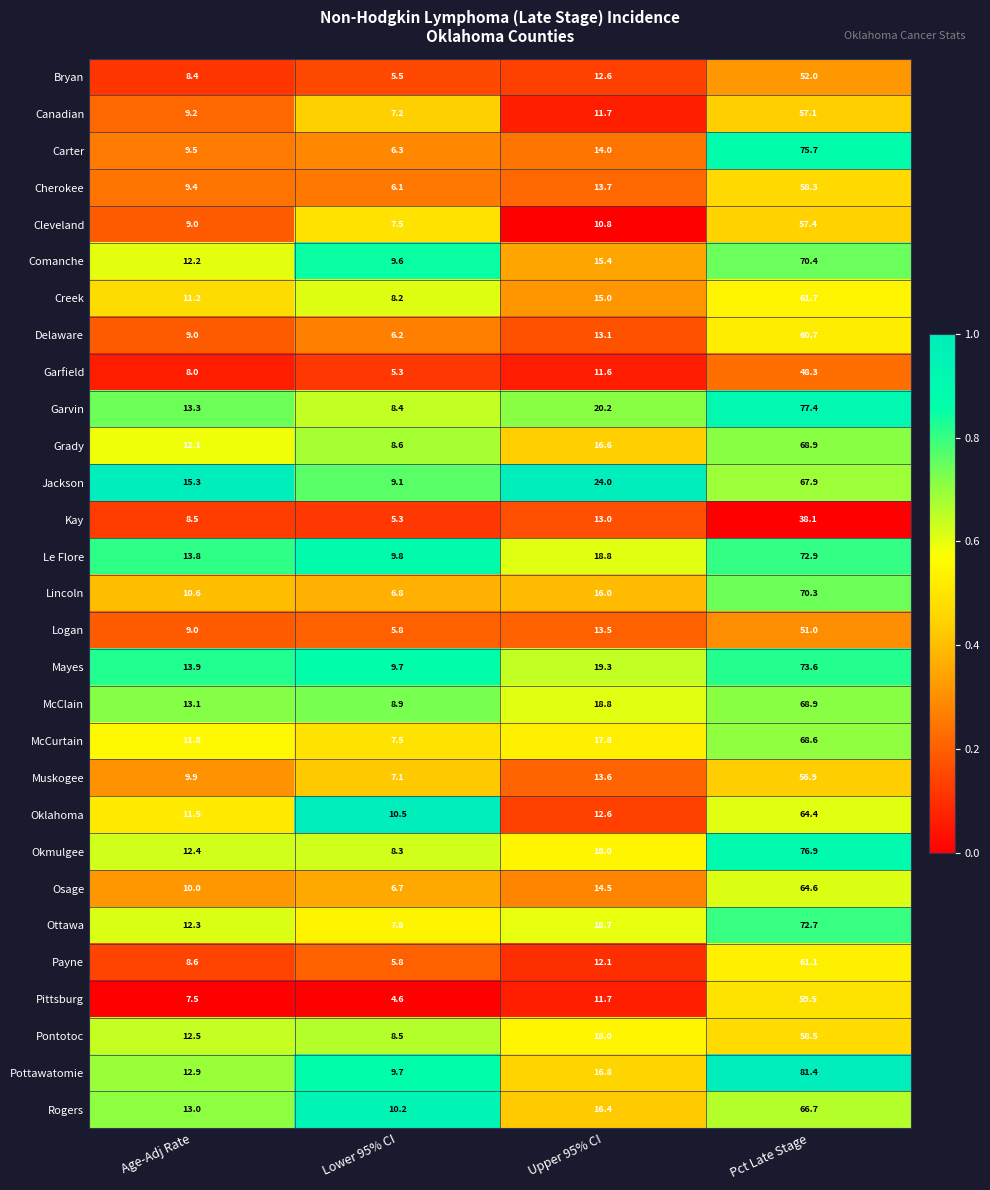

Which series changed the most between Upper 95% CI and Pct Late Stage?

Pottawatomie